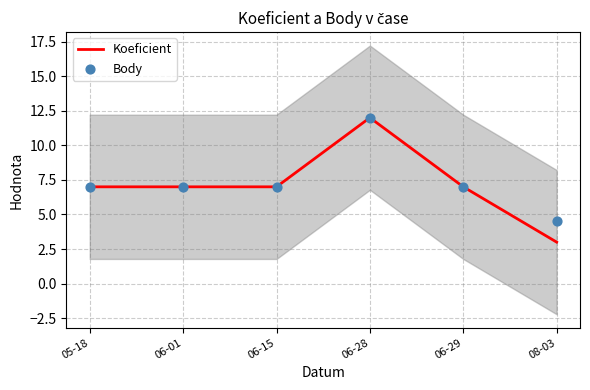

Is the value of Body at 06-01 greater than the value of Koeficient at 05-18?

No